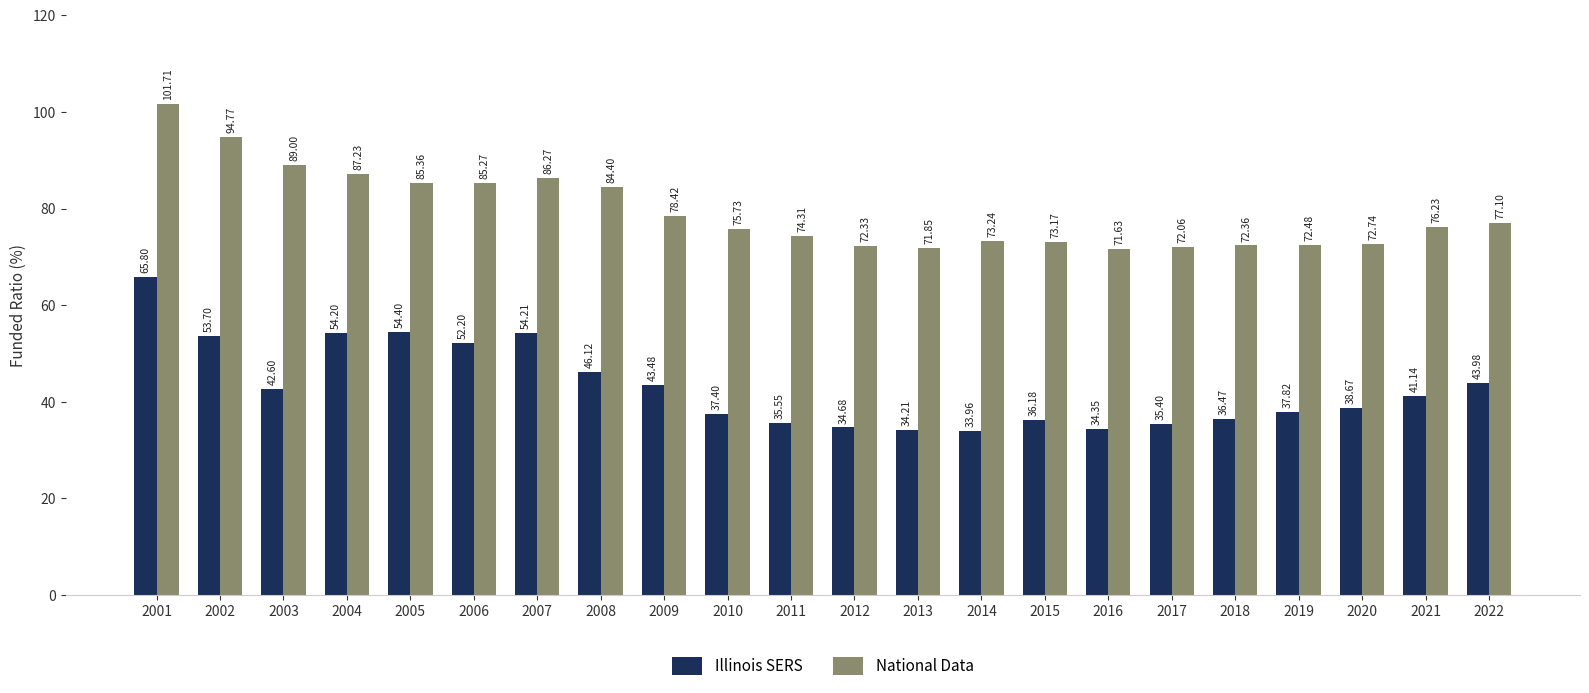

What is the total value across all series at 2018?

108.8